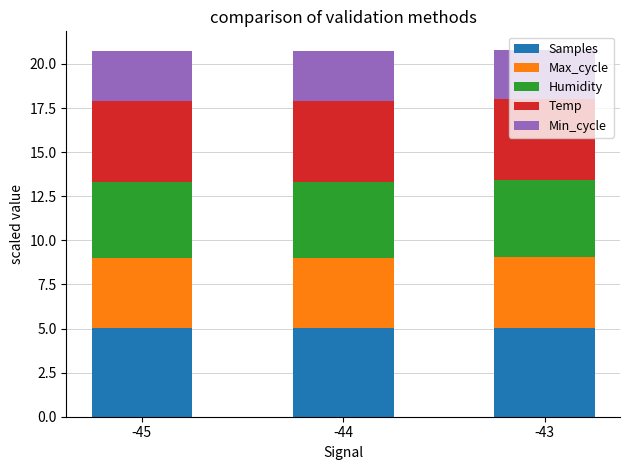

How many distinct data groups are displayed?

5